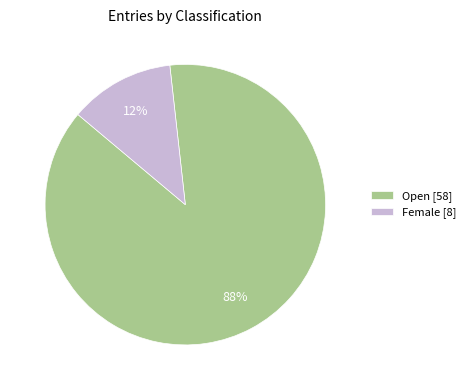

To the nearest percent, what portion does Open represent?

88%